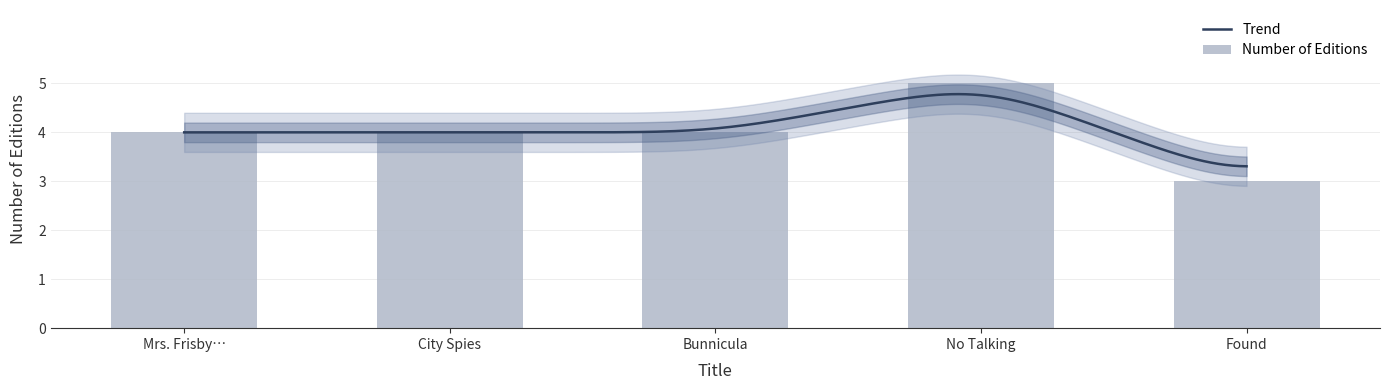

How many values are below 4?

1